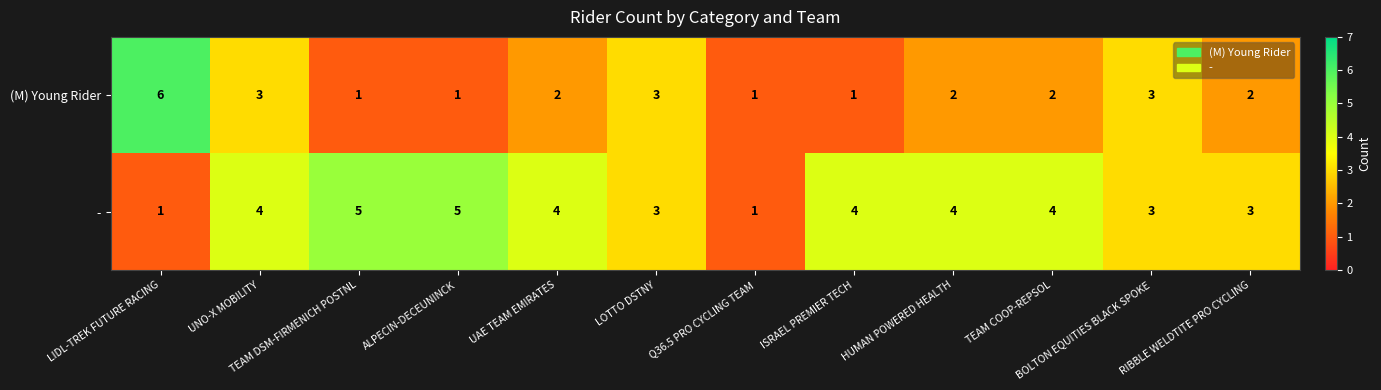

Which series has the widest spread of values?

(M) Young Rider